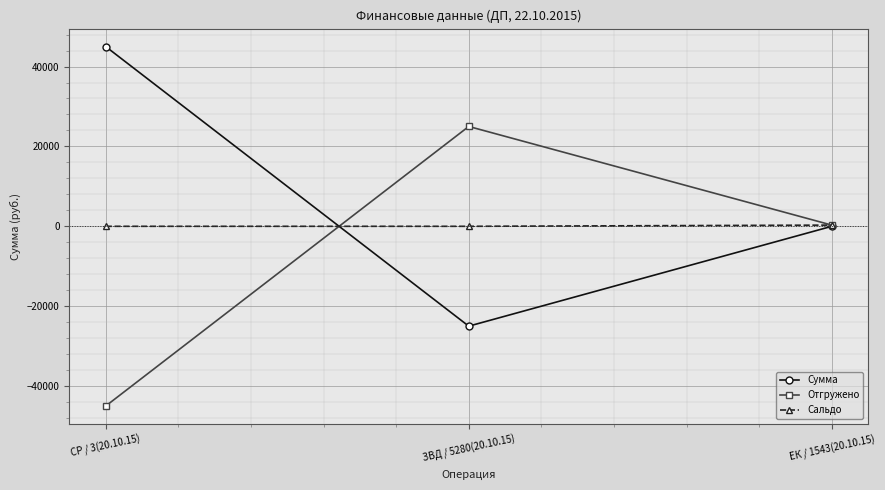

List the series in order of their overall mean, lowest first.

Отгружено, Сальдо, Сумма